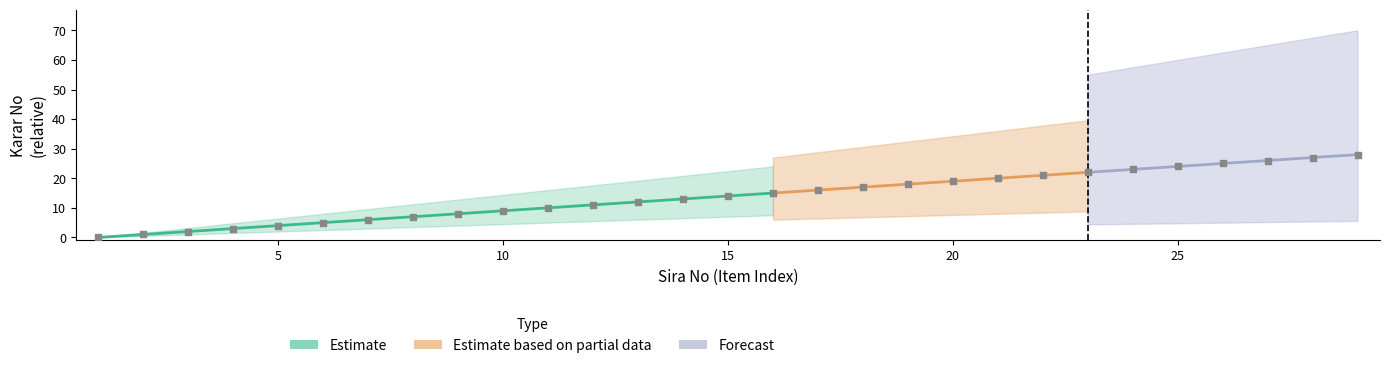

What is the ratio of the value at 12 to the value at 13?

0.9